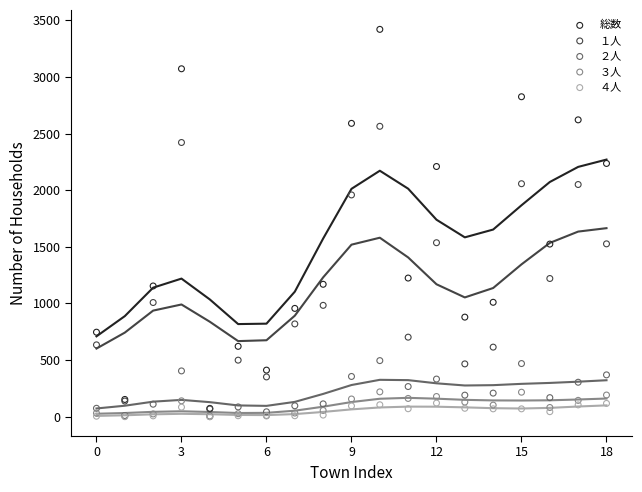

What are all the series names shown in the legend?

総数, １人, ２人, ３人, ４人